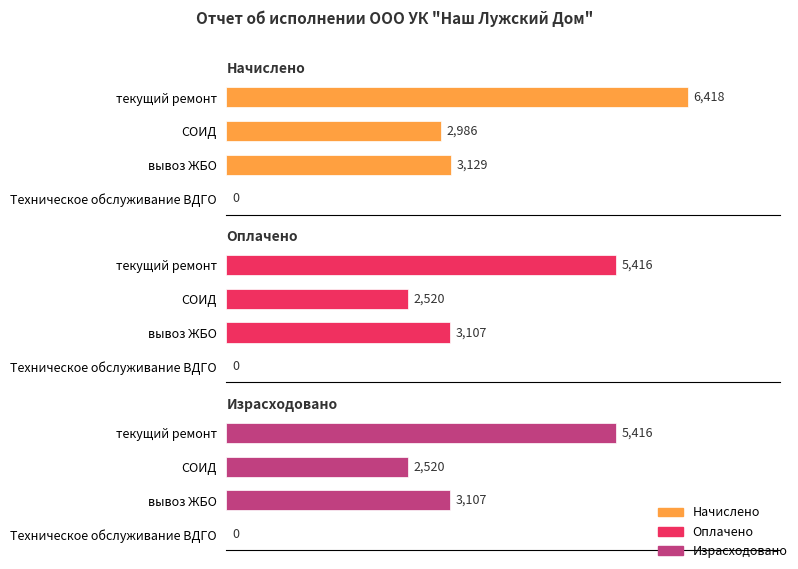

Which series has the largest total across all categories?

Начислено